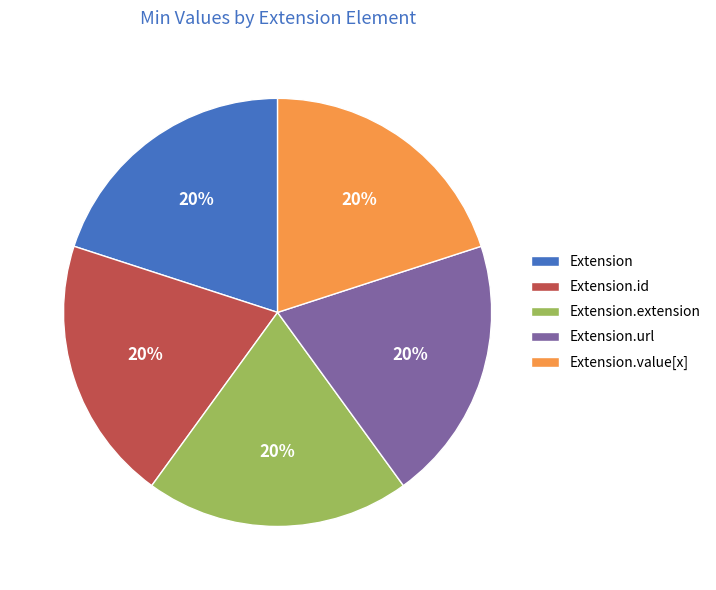

Does any single category account for the majority?

No